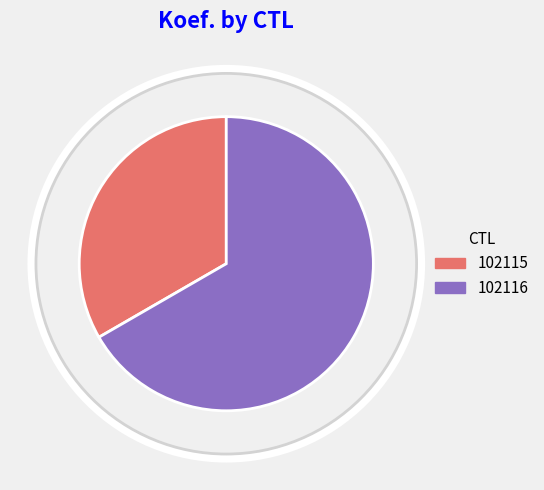

Does 102116 account for over 50% of the chart?

Yes